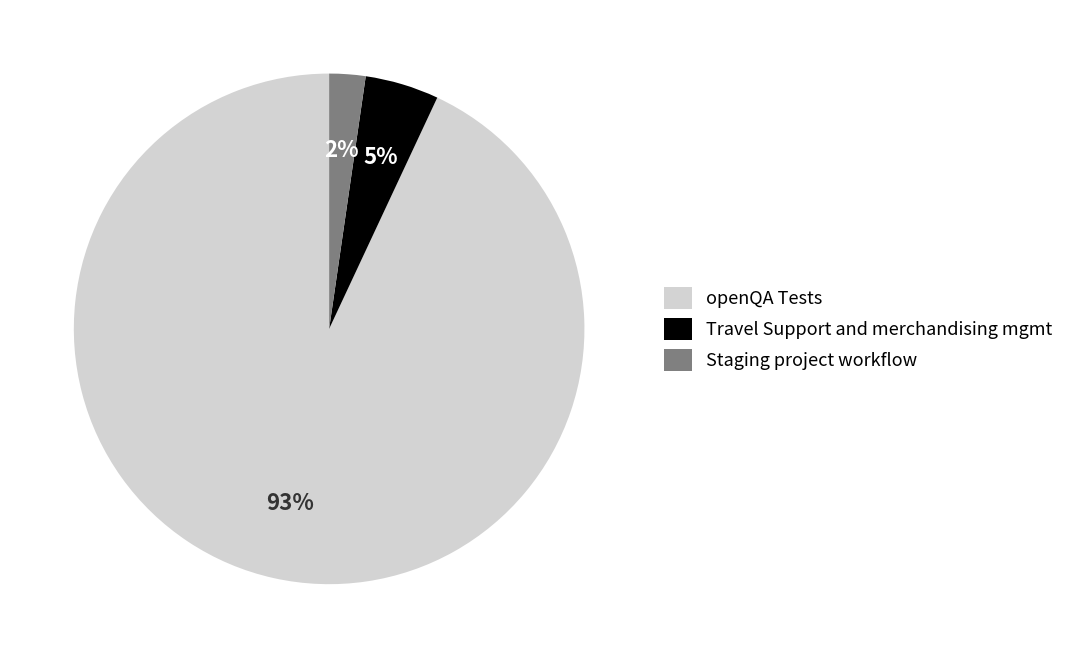

How many segments does this pie chart have?

3